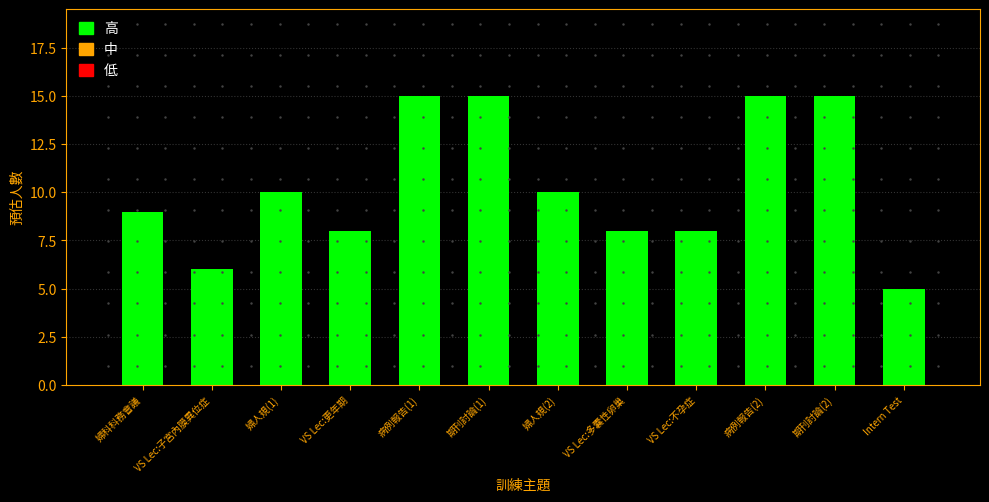

Which has a higher value, 期刊討論(1) or 病例報告(2)?

期刊討論(1)